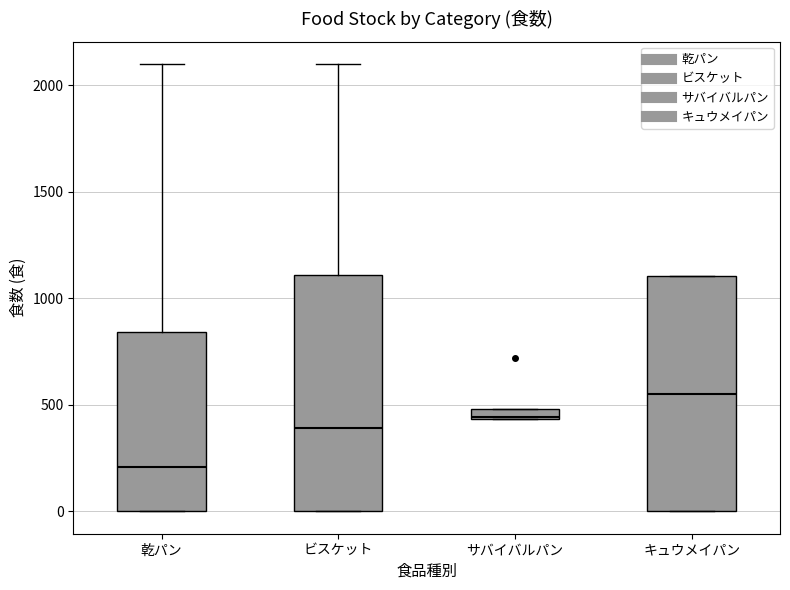

Which box has the lowest median line?

乾パン